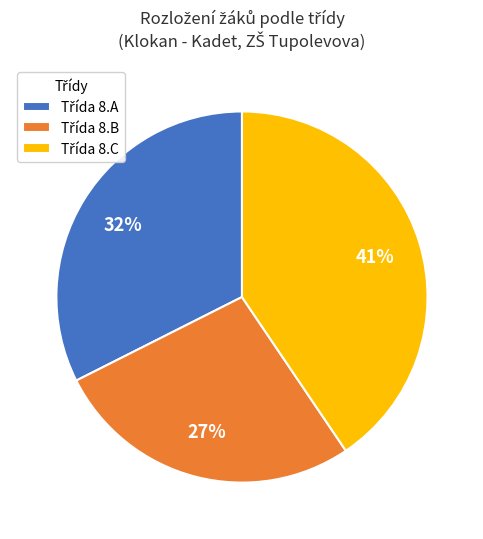

To the nearest percent, what is the difference between the largest and smallest slice percentages?

14%